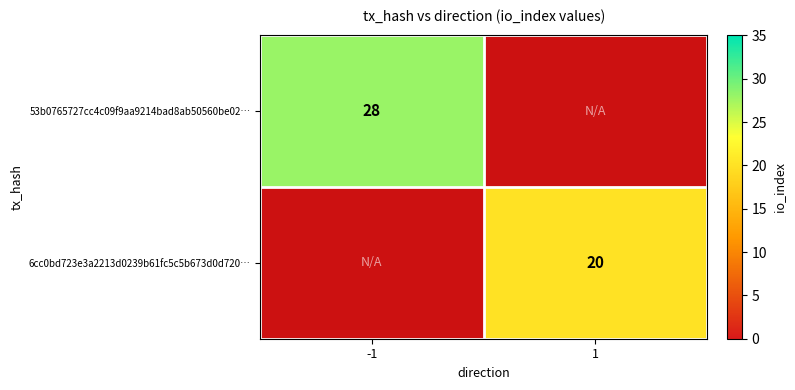

Which has a higher value, -1 or 1?

1